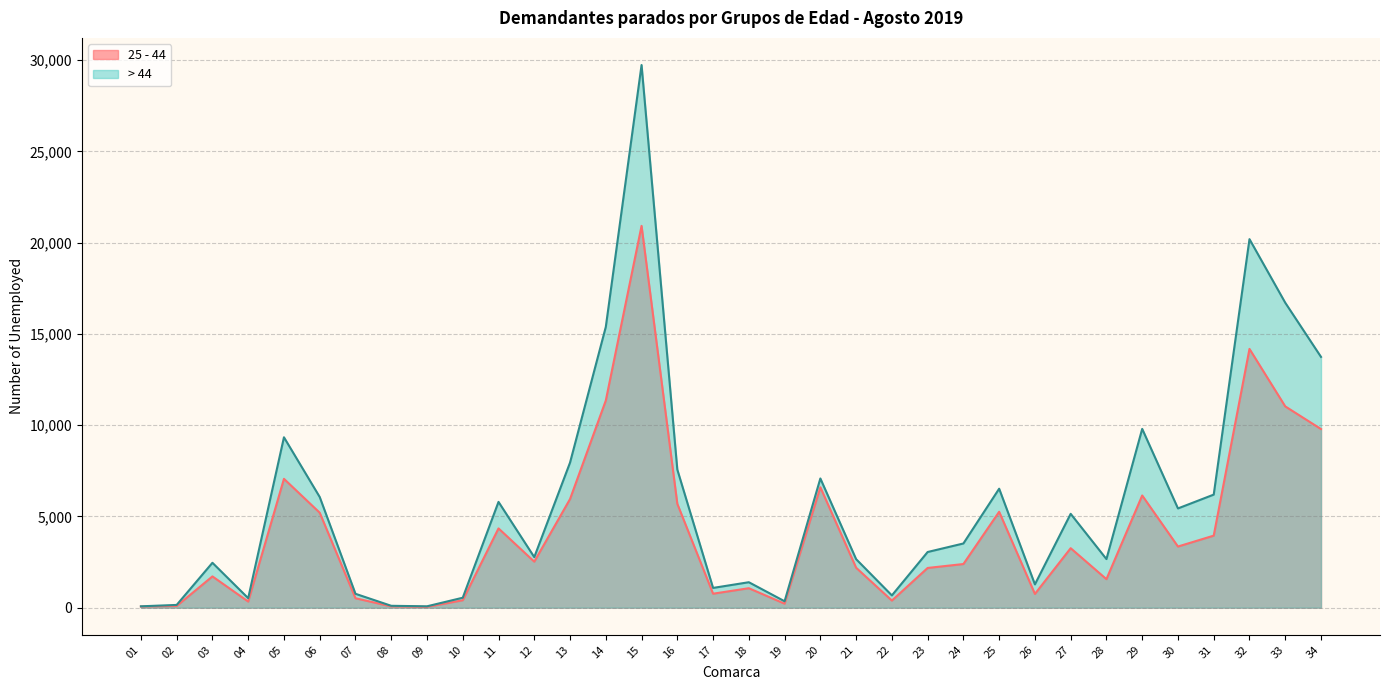

Where is 25 - 44 nearest to the value 10483?

33